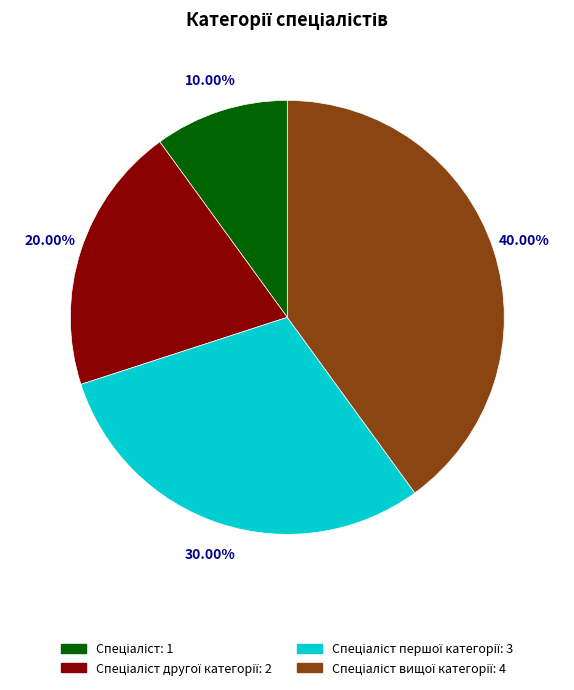

Does any single category account for the majority?

No